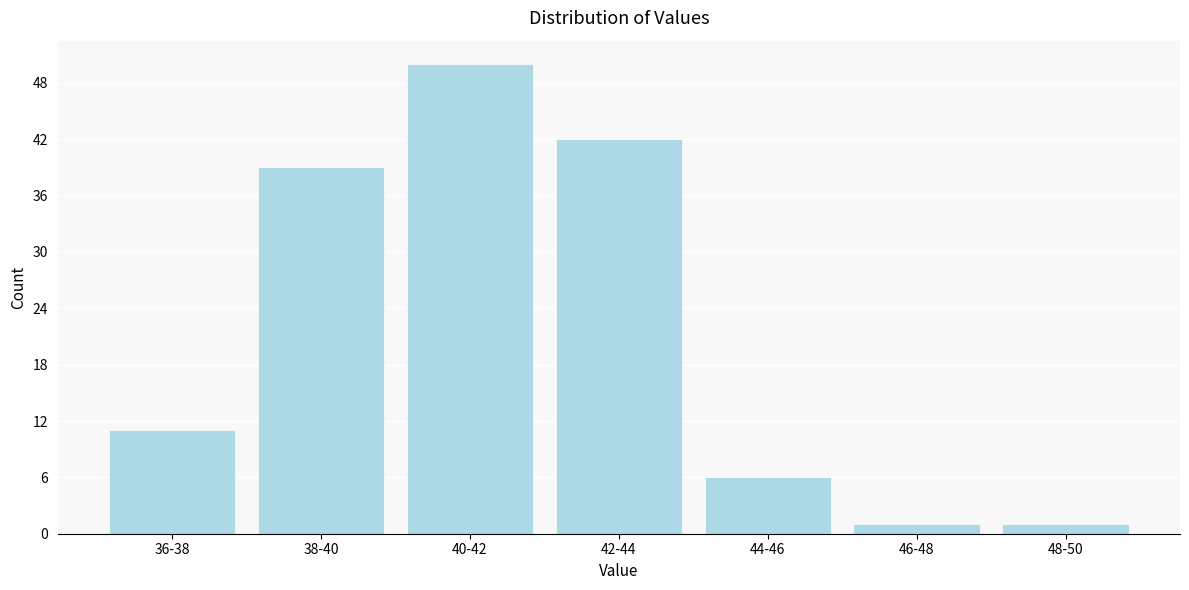

Reading right to left, transcribe all the data shown in this chart.

48-50=1	46-48=1	44-46=6	42-44=42	40-42=50	38-40=39	36-38=11